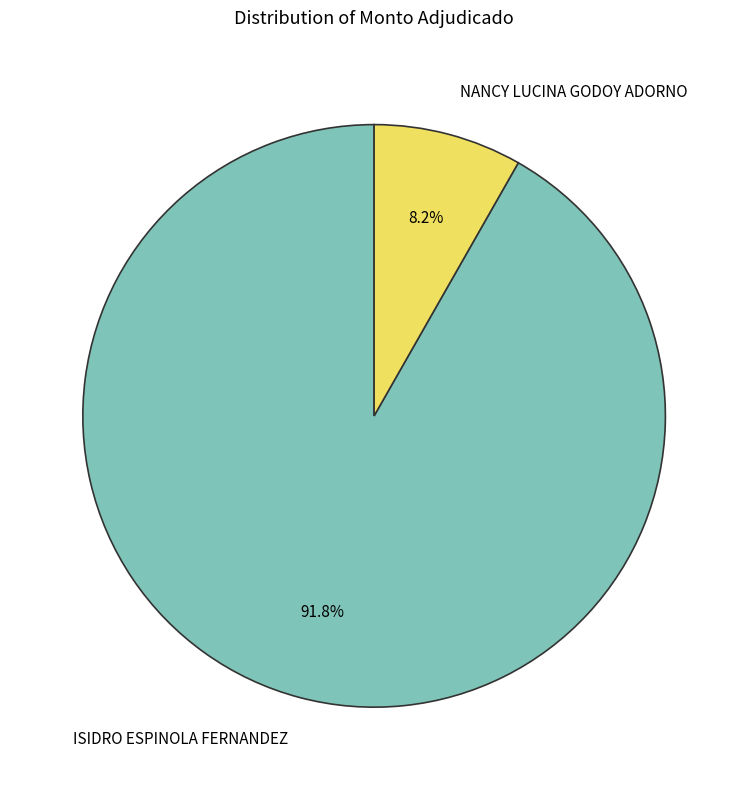

Which category has the smallest portion of the pie?

NANCY LUCINA GODOY ADORNO